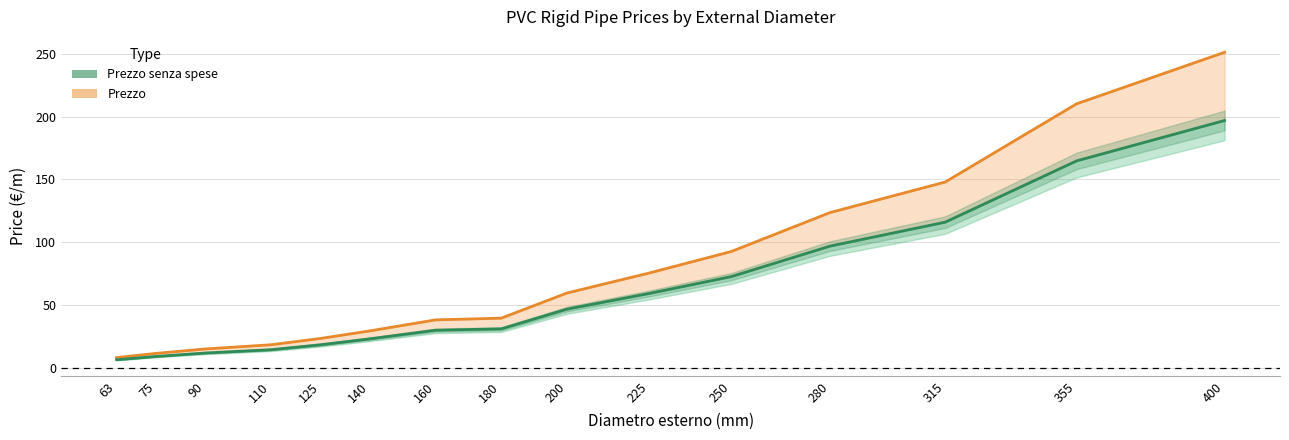

The Prezzo series shows 5.5 at 110. True or false?

False